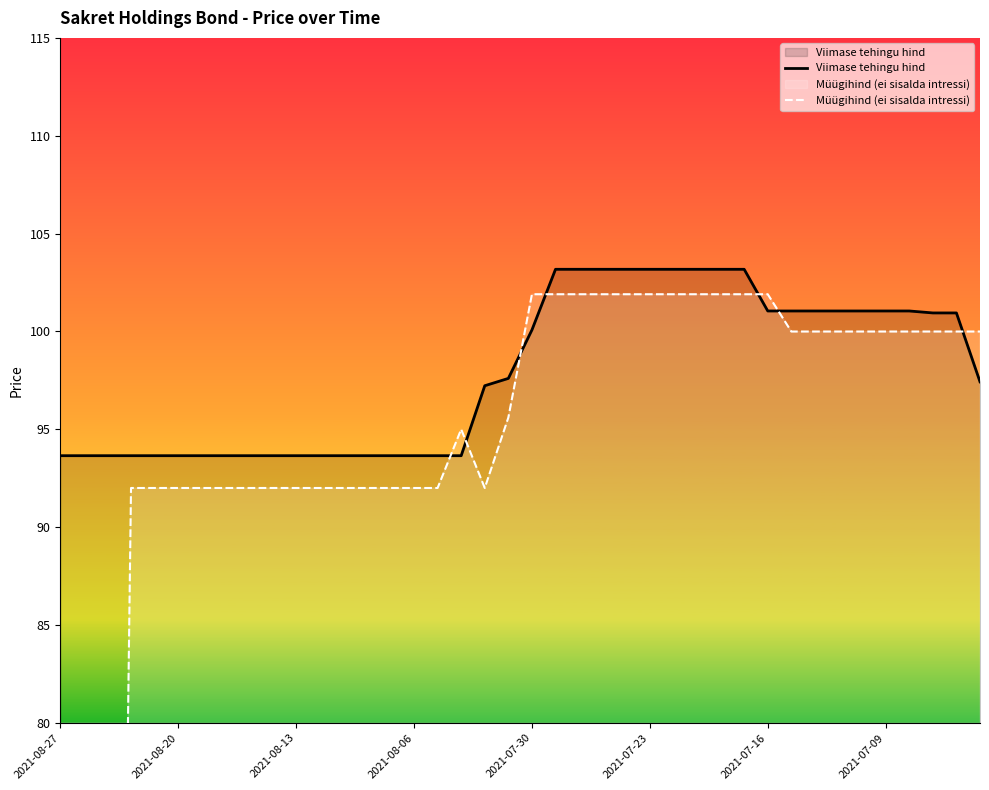

The Müügihind (ei sisalda intressi) series shows 152.6 at 29. True or false?

False